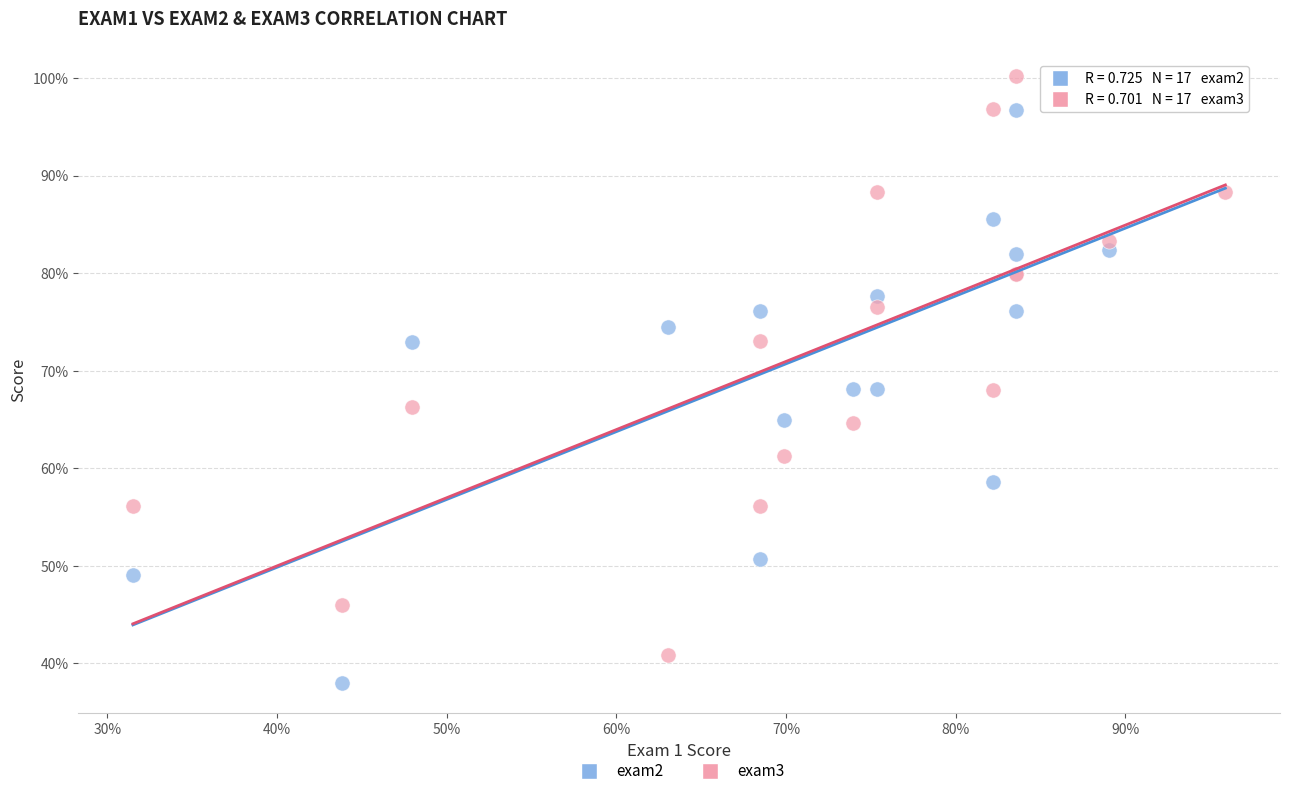

What are all the series names shown in the legend?

exam2, exam3